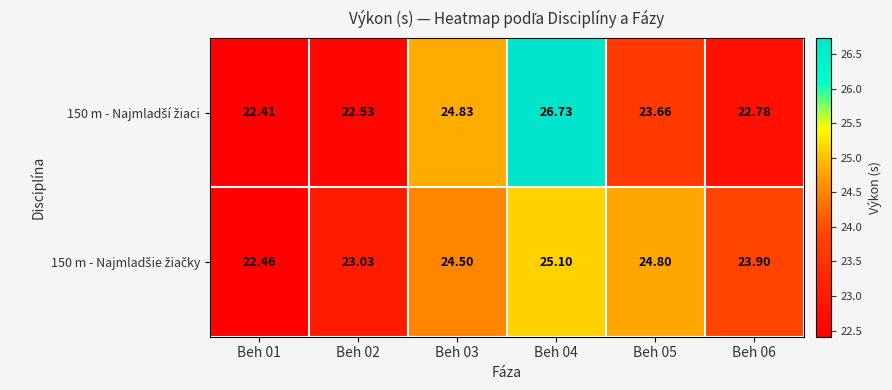

How many data points does each series have?

6